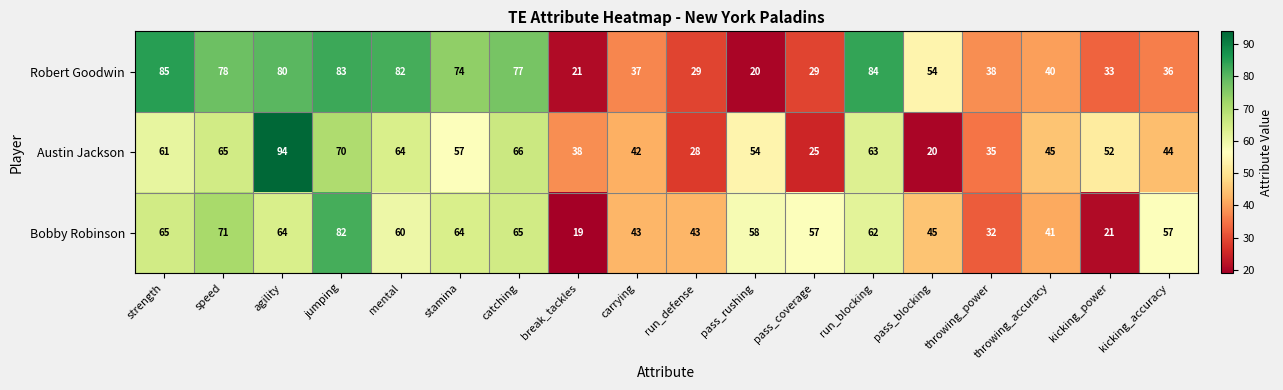

At which label is Bobby Robinson closest to 50?

pass_blocking